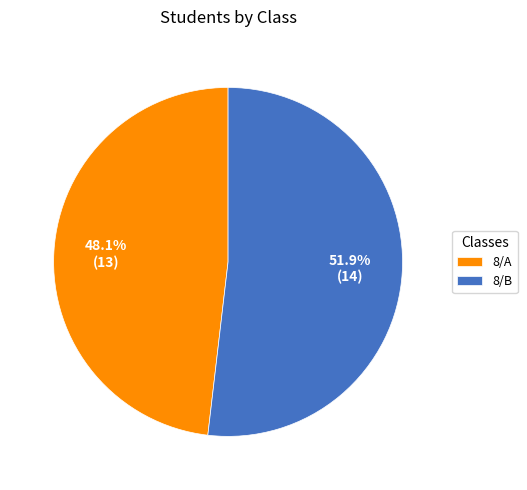

How many slices are in this pie chart?

2